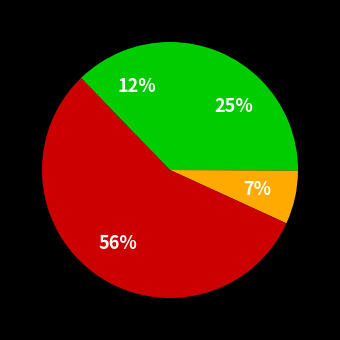

Rank the categories by value from highest to lowest.

Обед, Завтрак, Полдник, Завтрак 2